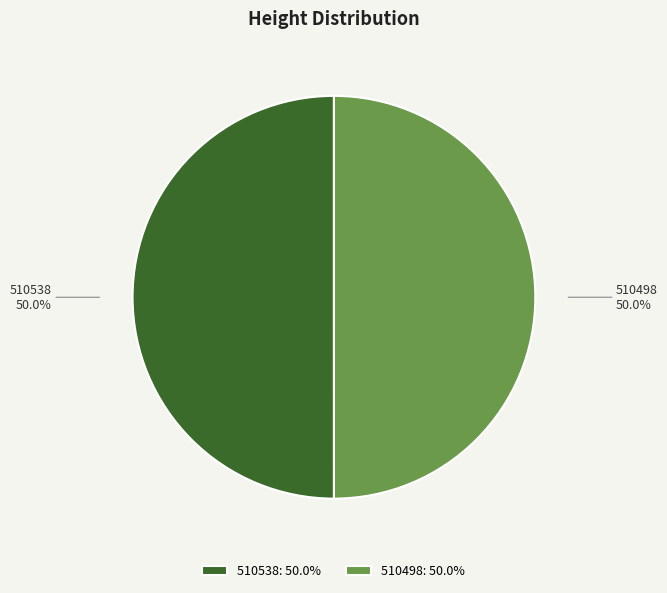

What is the ratio of the value at 510538 to the value at 510498?

1.0